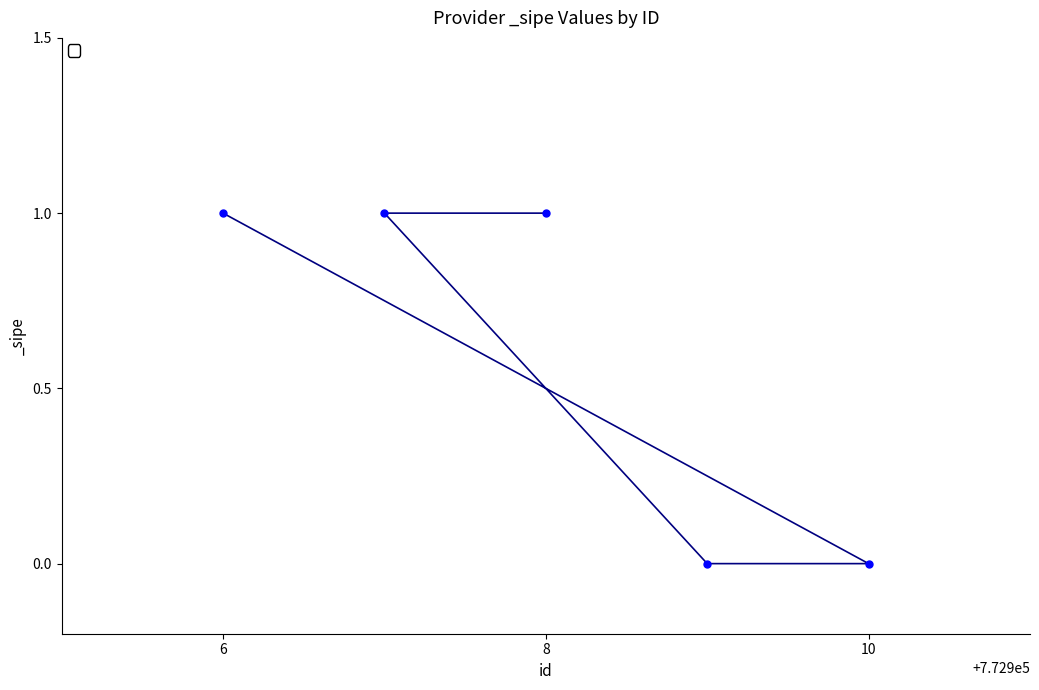

Which has a higher value, 8 or 10?

8